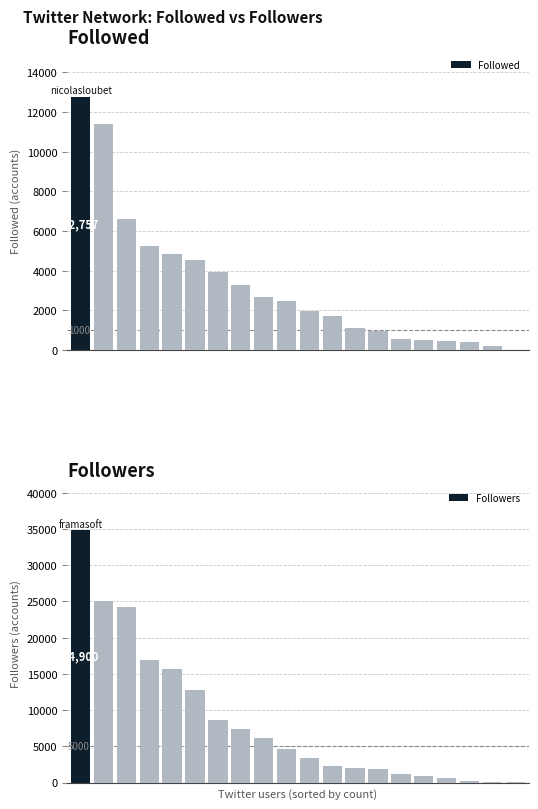

Is the value of Followed at 17 greater than the value of Followers at 11?

No